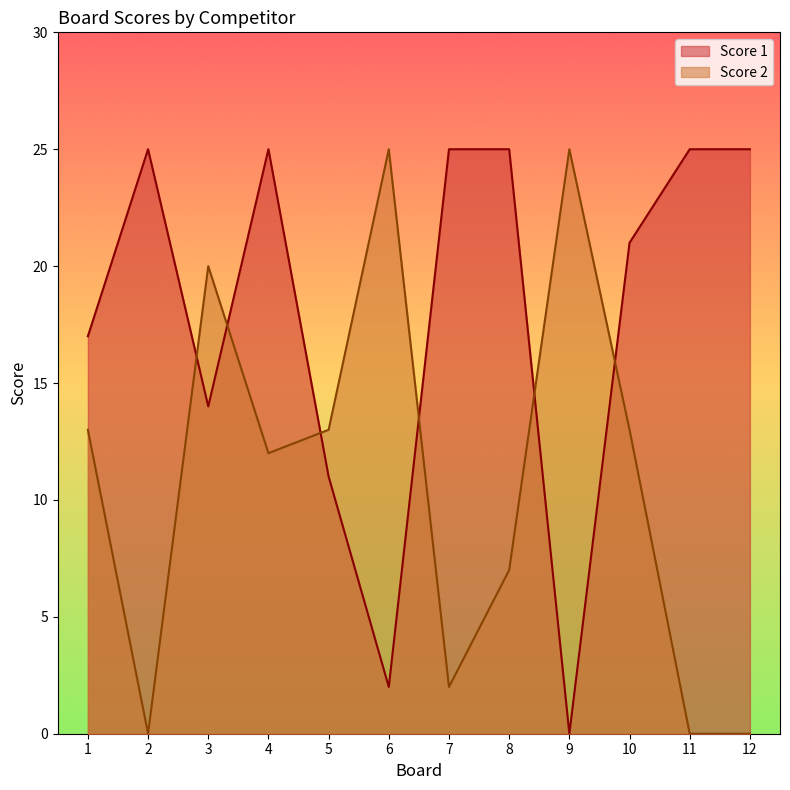

Between 9 and 5, which is larger?

5